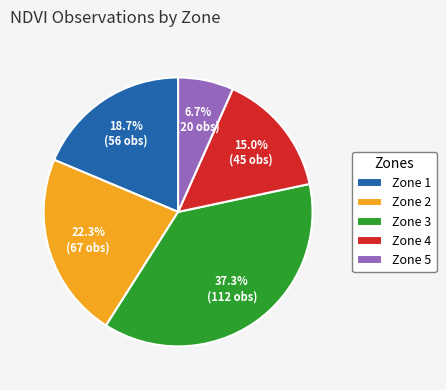

Count the number of slices in the pie.

5